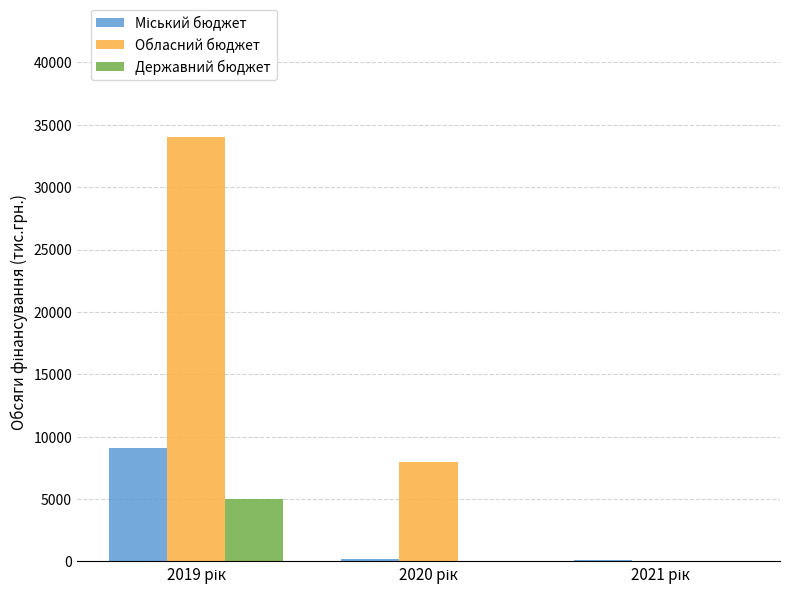

What is the maximum value shown in the chart?

34000